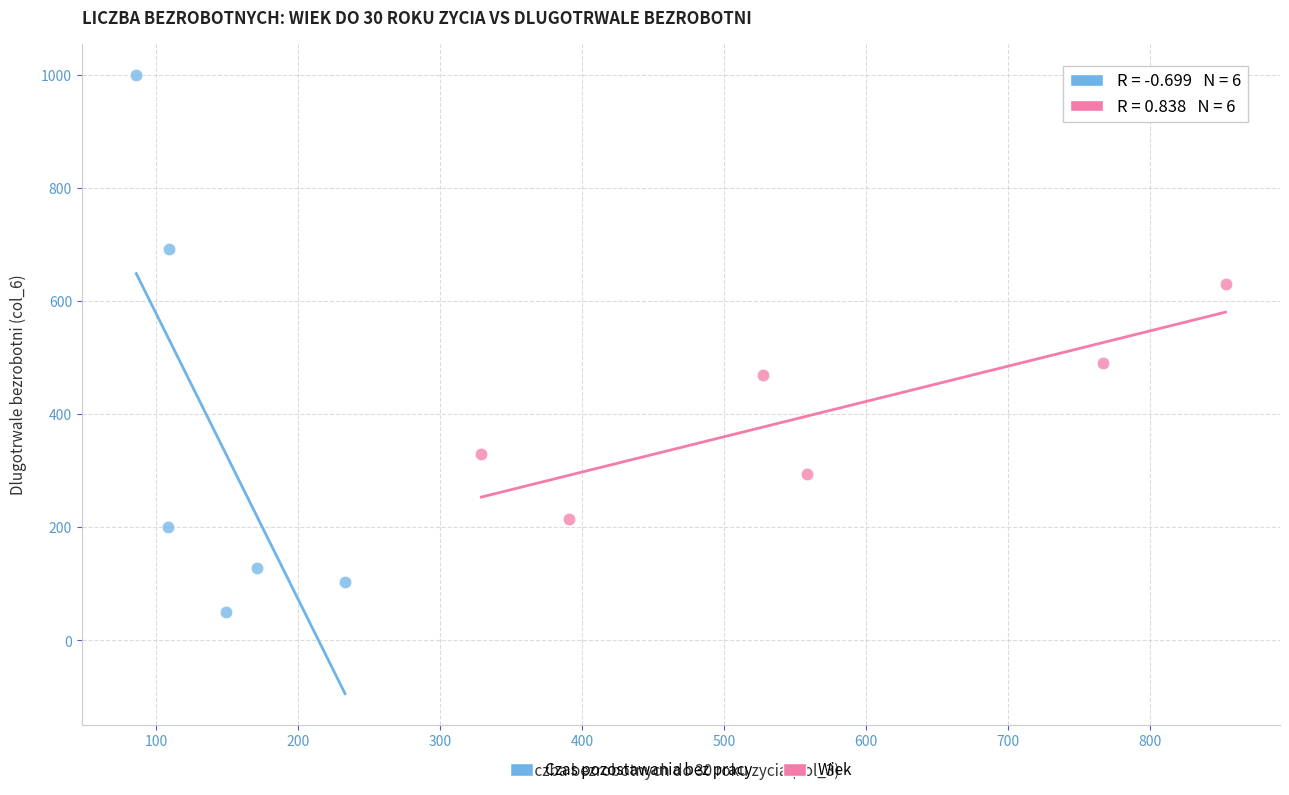

Which series contains the highest Y value?

Czas pozostawania bez pracy